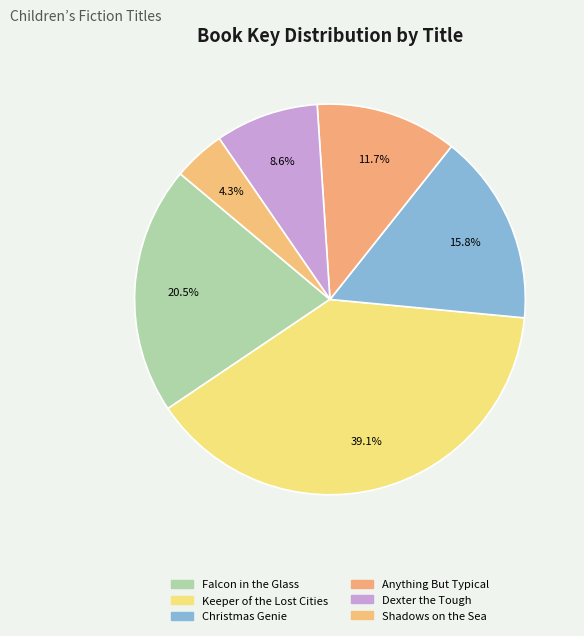

Count the number of slices in the pie.

6